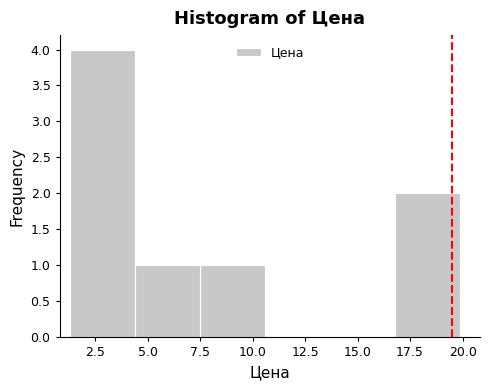

Reading left to right, transcribe this chart: for each bar, give the range it covers on the x-axis and its height. Neither the bar edges nor the heights are printed on the chart, so give them approximately, as read against the axes.

1.3 to 4.4: 4
4.4 to 7.5: 1
7.5 to 10.6: 1
10.6 to 13.7: 0
13.7 to 16.8: 0
16.8 to 19.9: 2